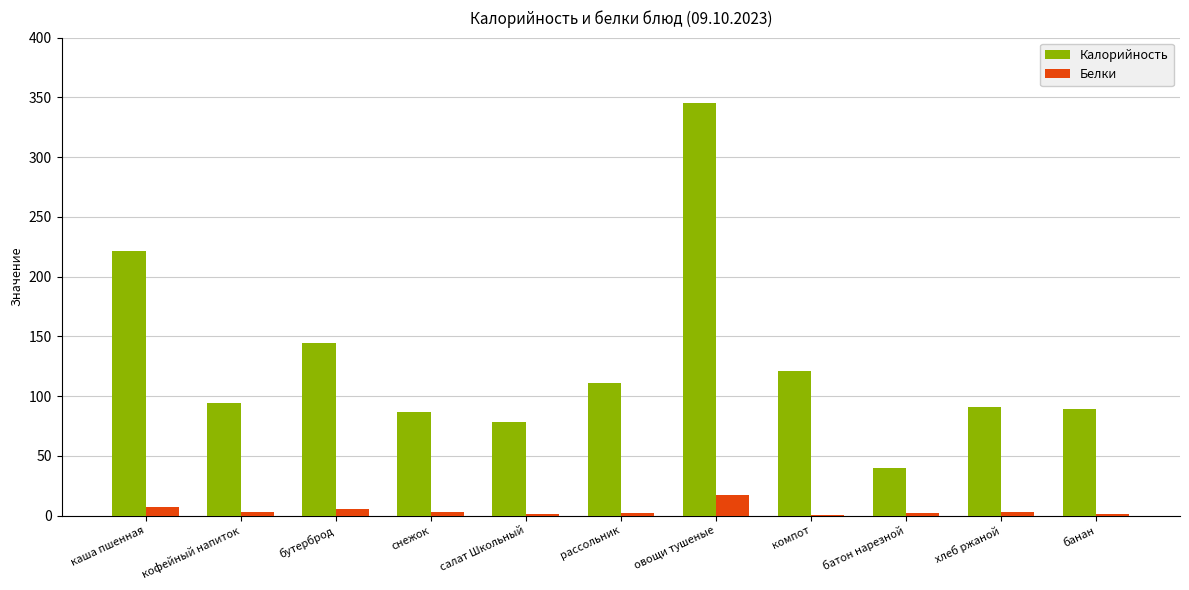

True or false: Калорийность has a value of 144.0 at бутерброд.

True